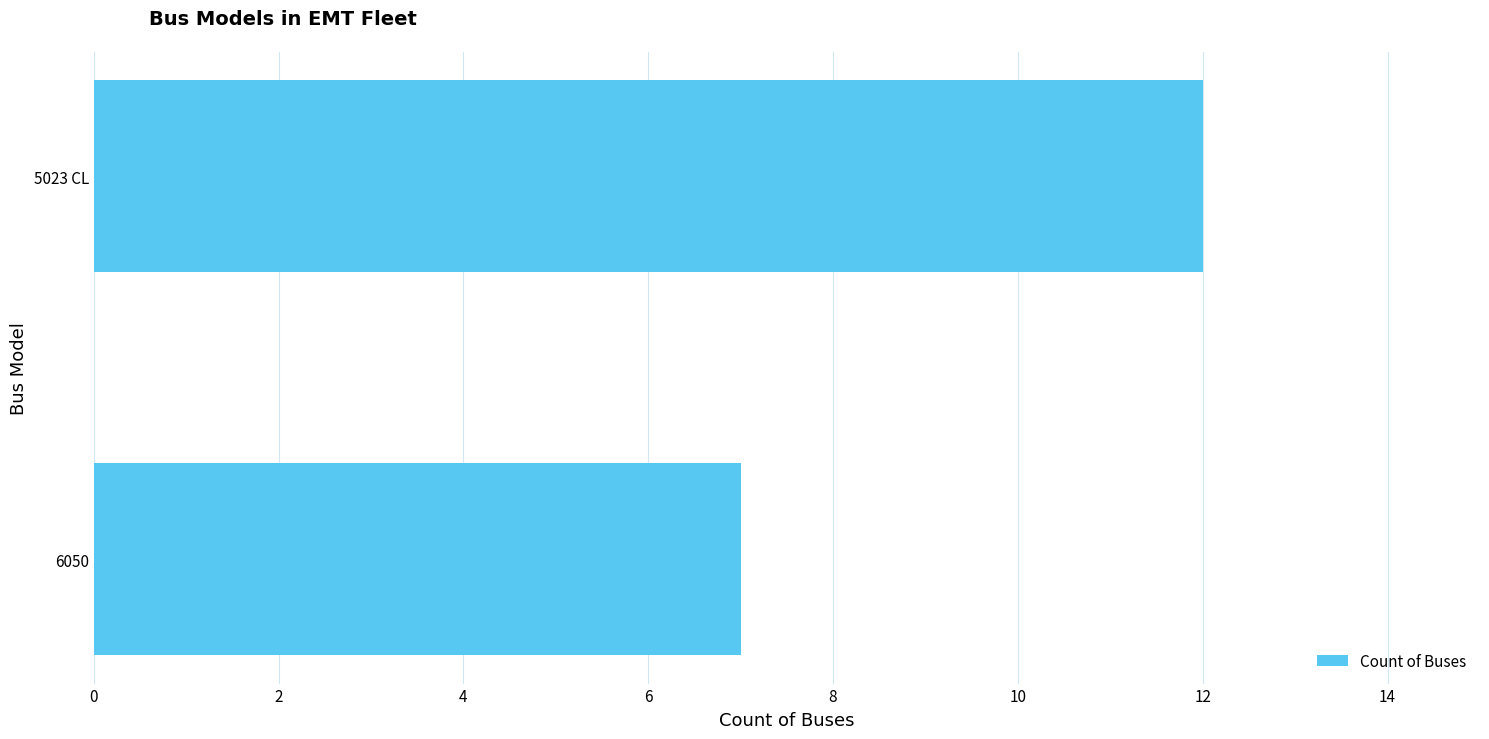

True or false: the data shows 4 at 6050.

False